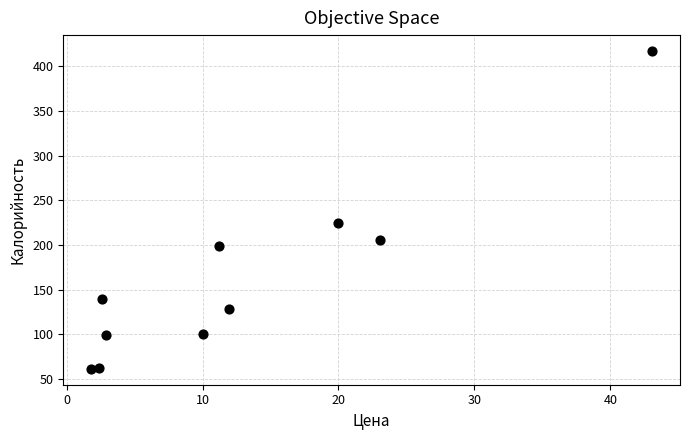

What Y value in the scatter plot is closest to 239?

225.0